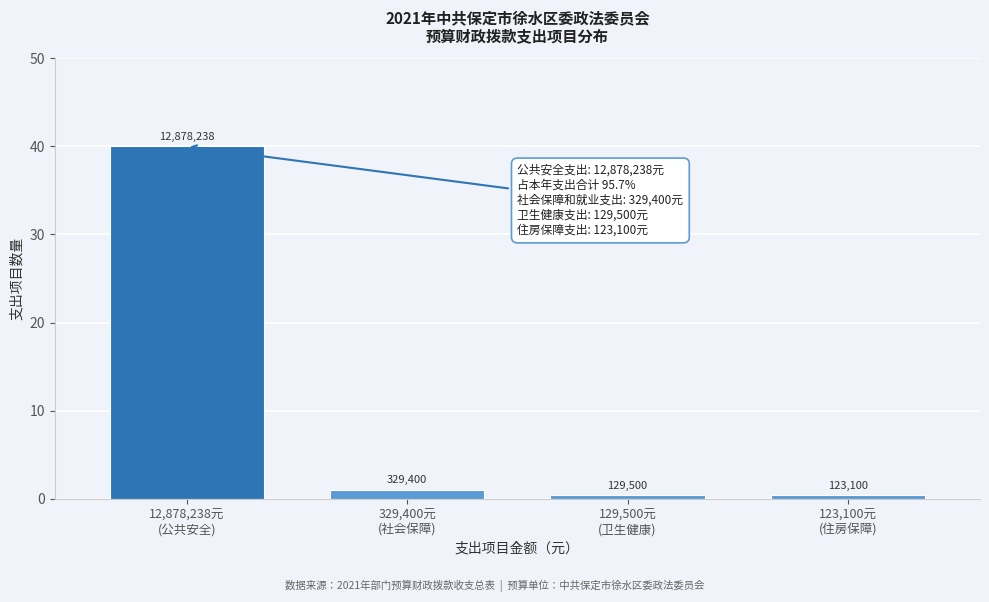

How many bars are there in total?

4